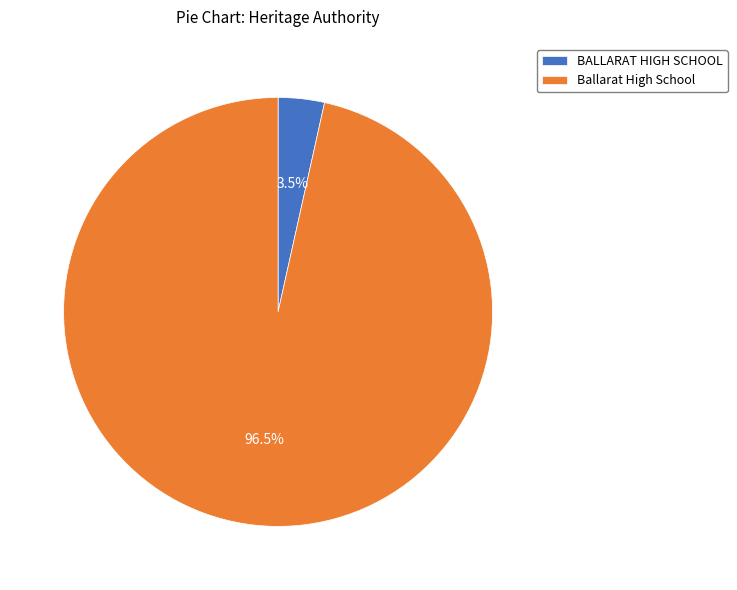

Which slice is the largest?

Ballarat High School